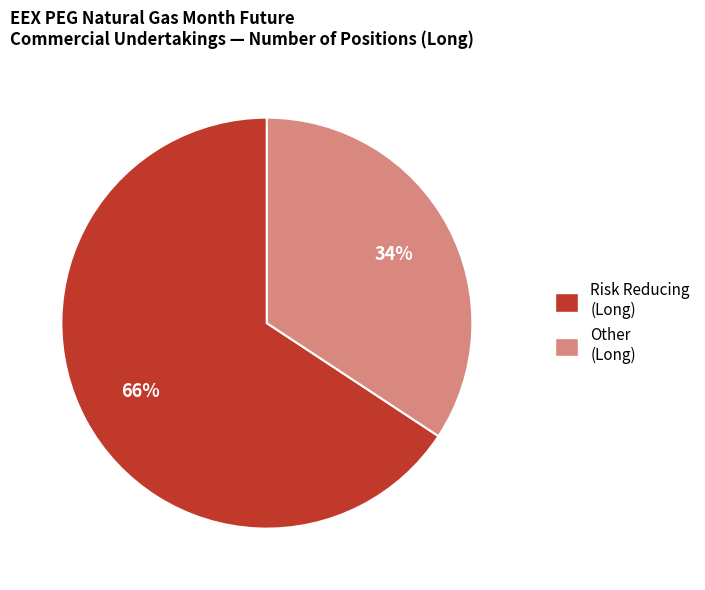

Is there a majority slice in this chart?

Yes